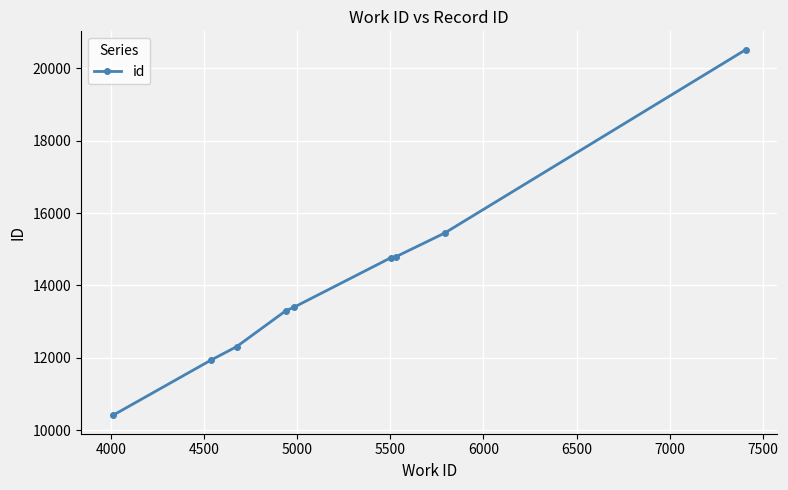

What is the value of the 5th point from the left?

13398